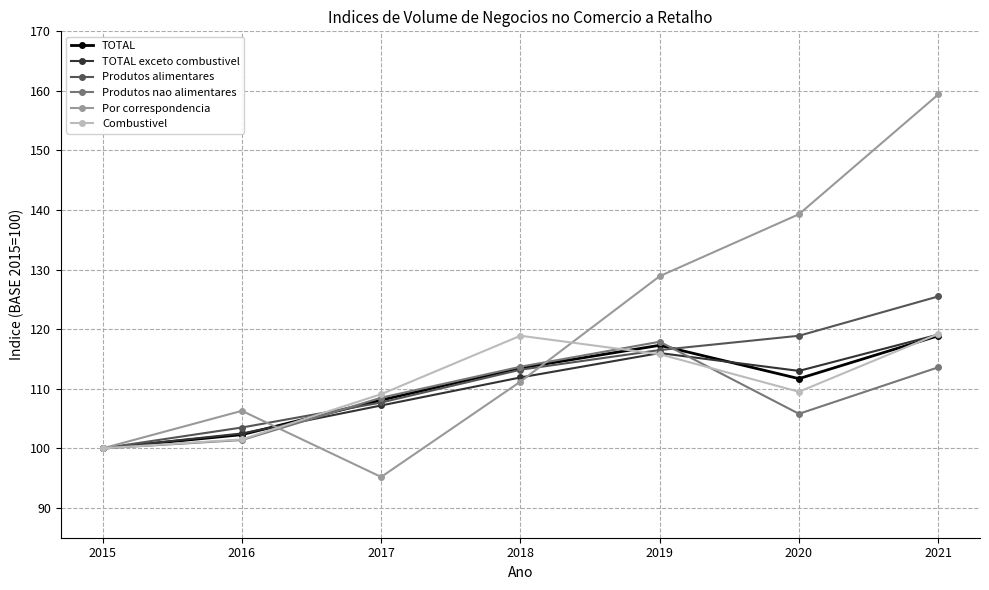

How many lines are shown in the chart?

6